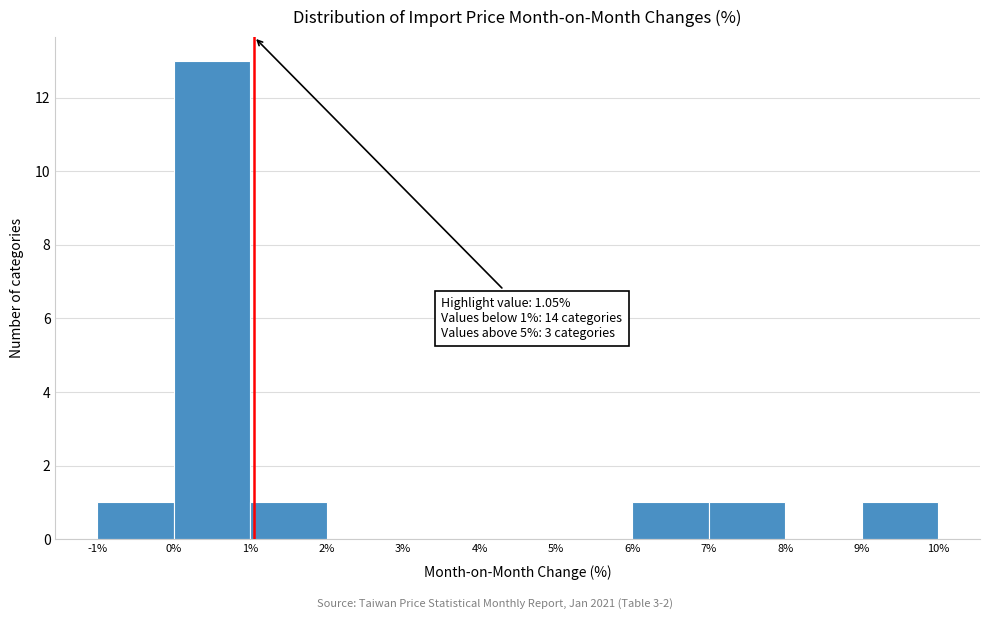

Which range on the x-axis has the tallest bar?

0% to 1%